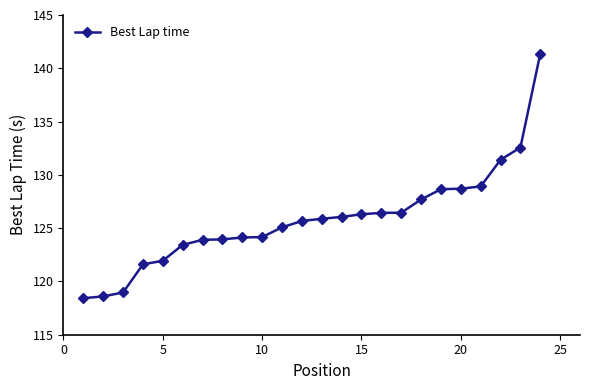

What is the value of the 16th point from the left?

126.4